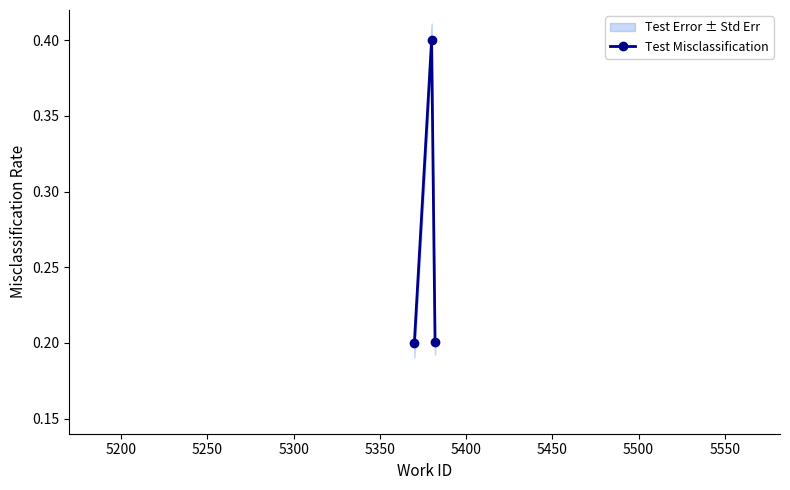

What is the highest value of the Test Misclassification series?

0.4